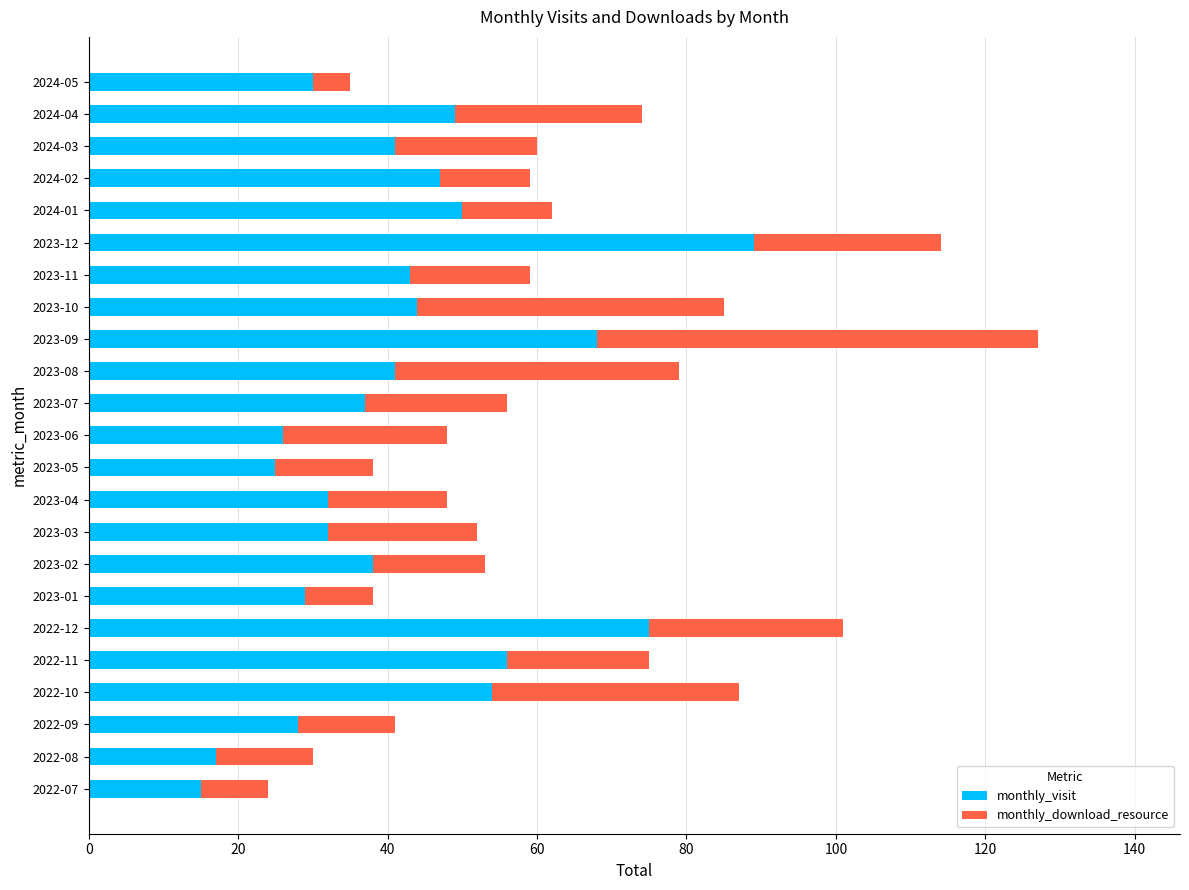

What is the highest value of the monthly_visit series?

89